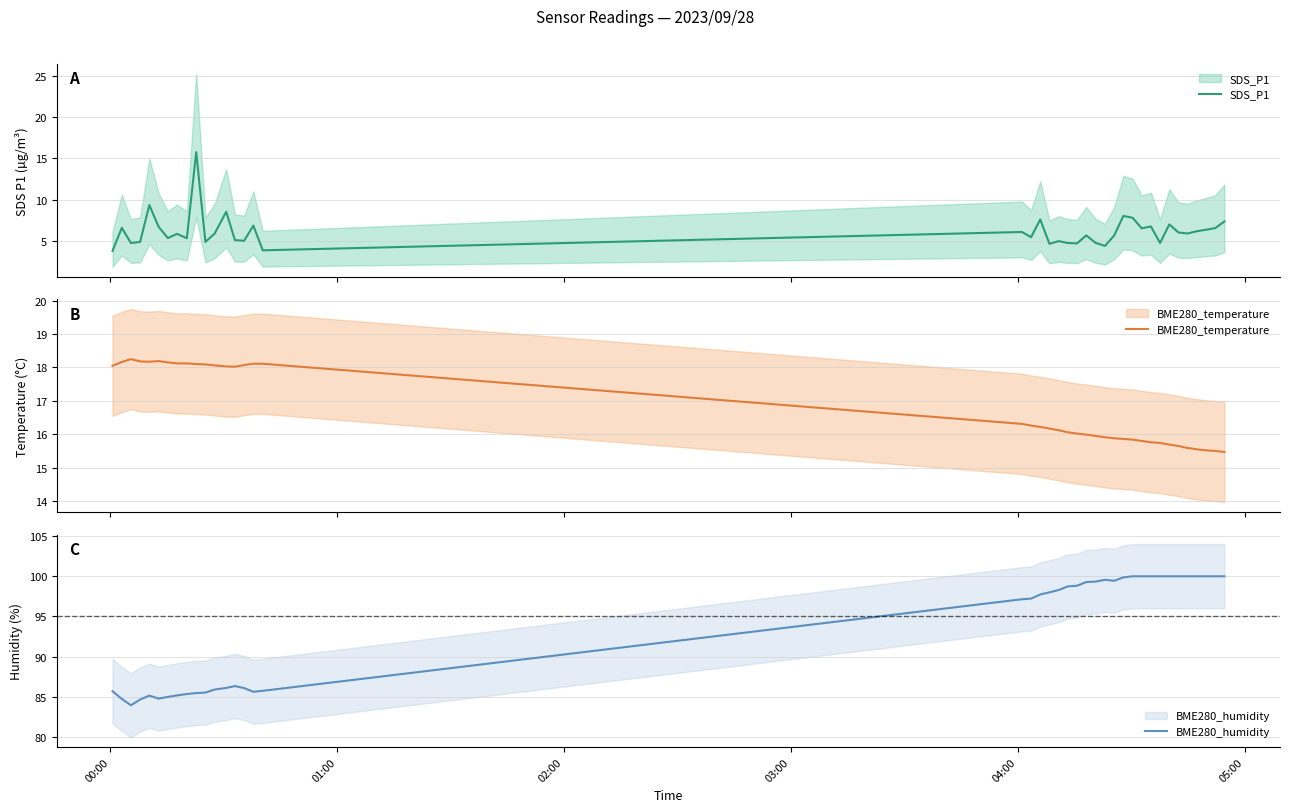

Which series has the largest range (max minus min)?

BME280_humidity